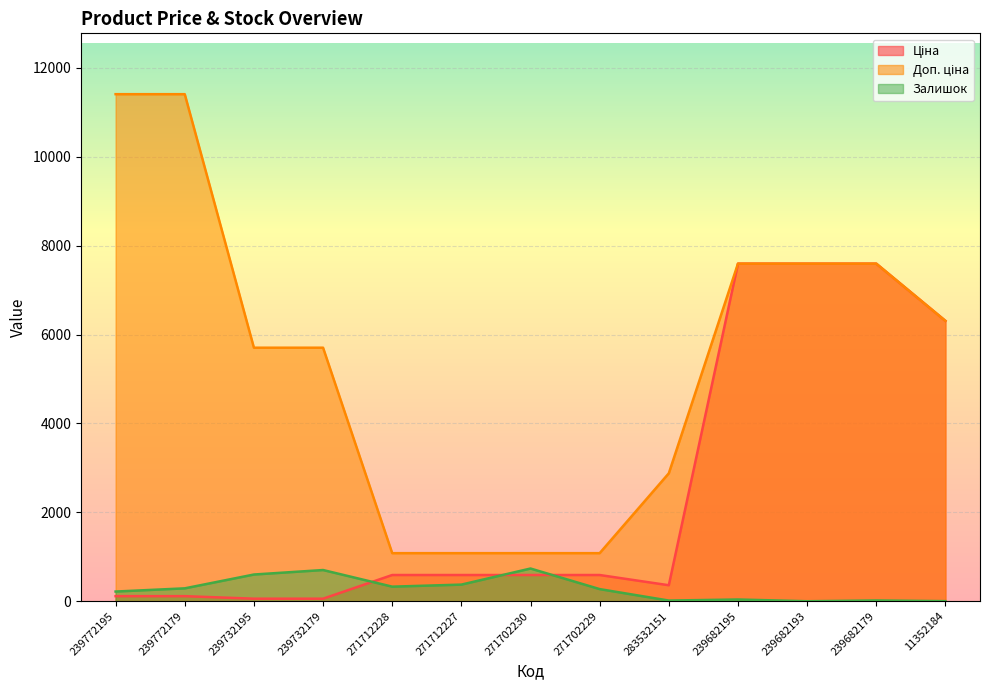

Which series has the largest total across all categories?

Доп. ціна